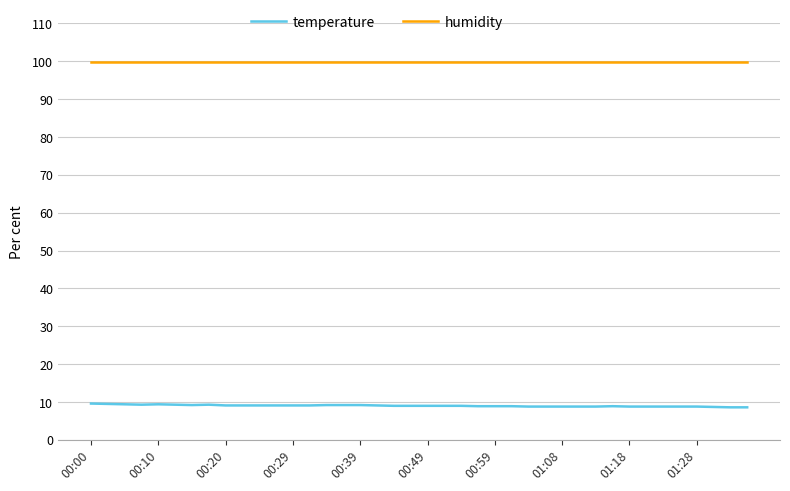

True or false: temperature and humidity cross at least once.

False